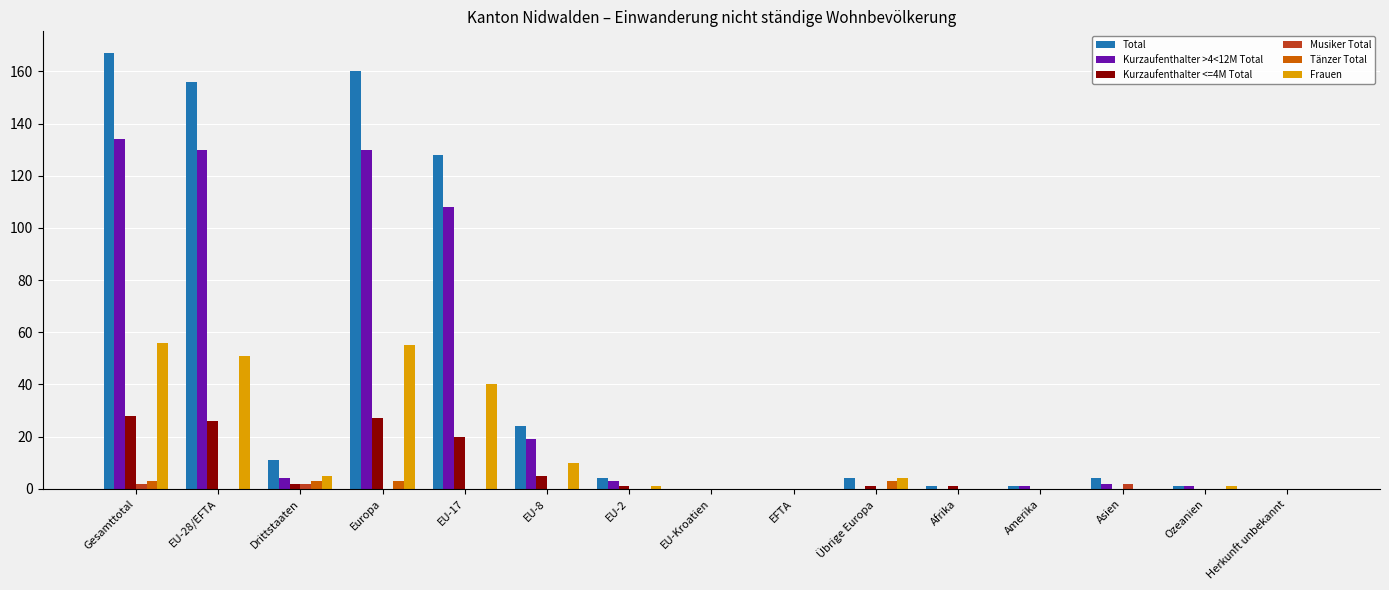

Which series changed the most between Europa and EU-Kroatien?

Total